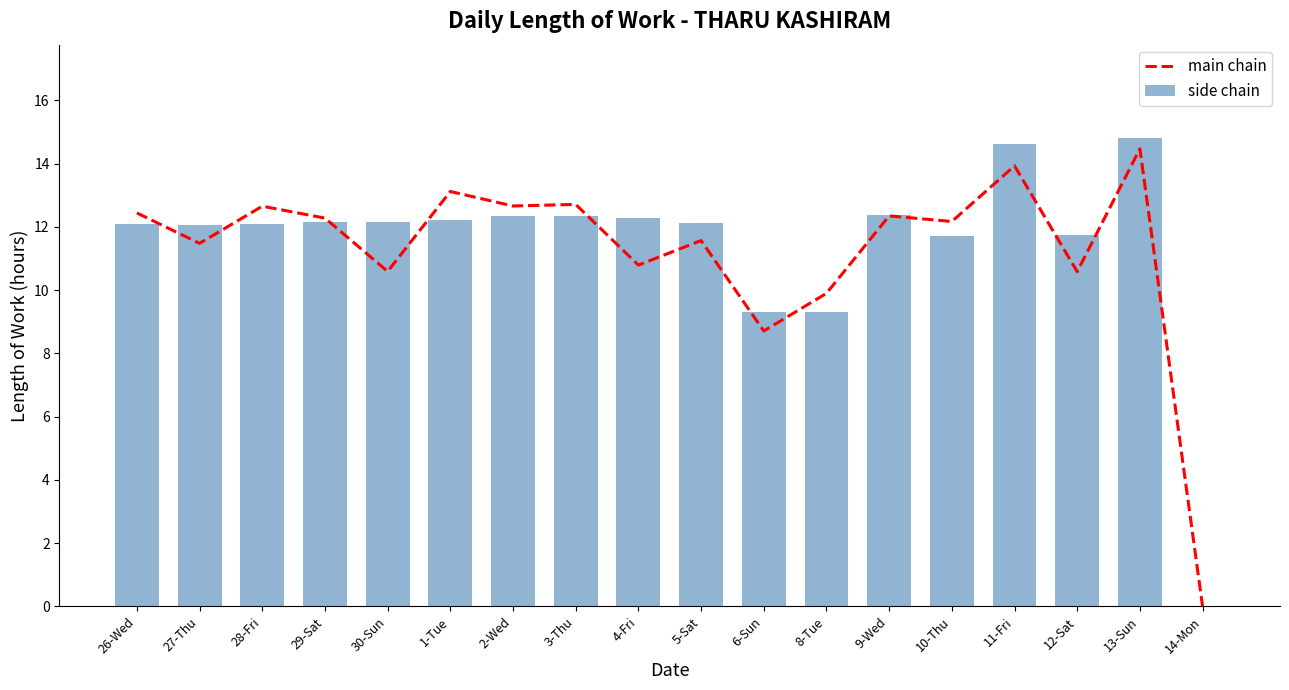

Read the side chain value at 11-Fri.

14.6